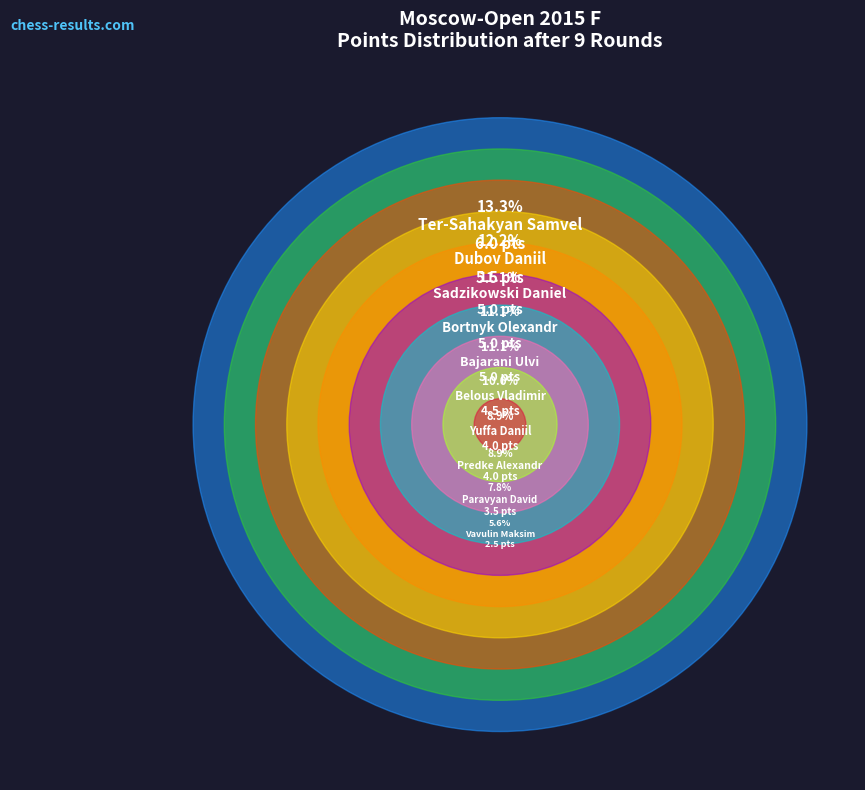

To the nearest percent, what is the average slice percentage?

10%